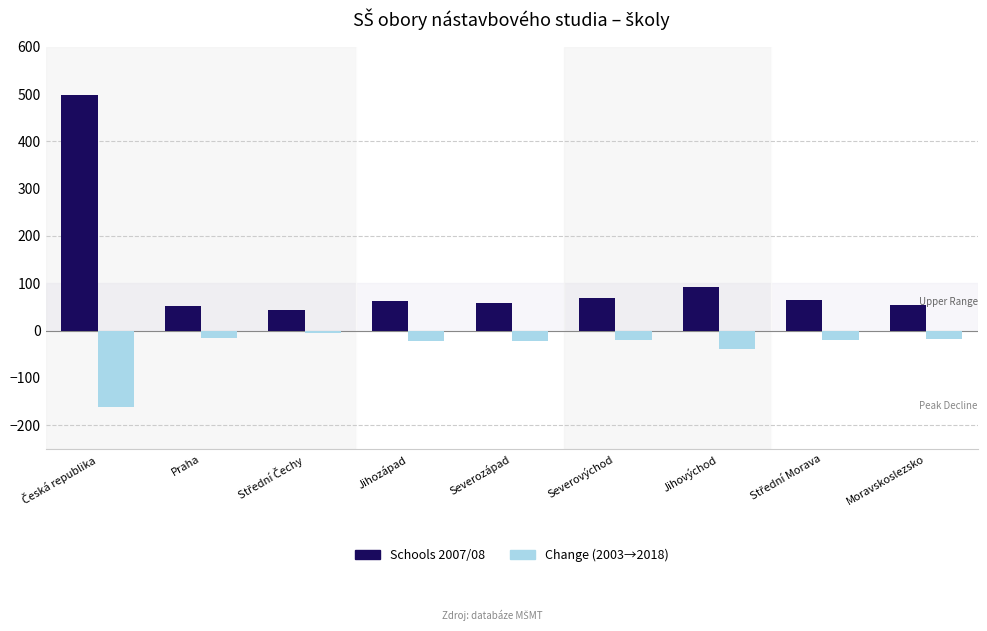

How many series are shown in this chart?

2